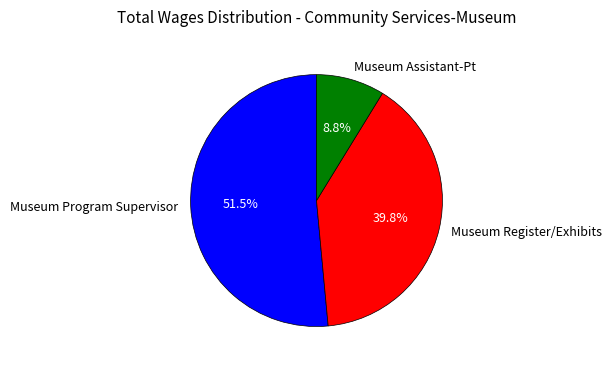

Which slice represents more than half of the pie?

Museum Program Supervisor